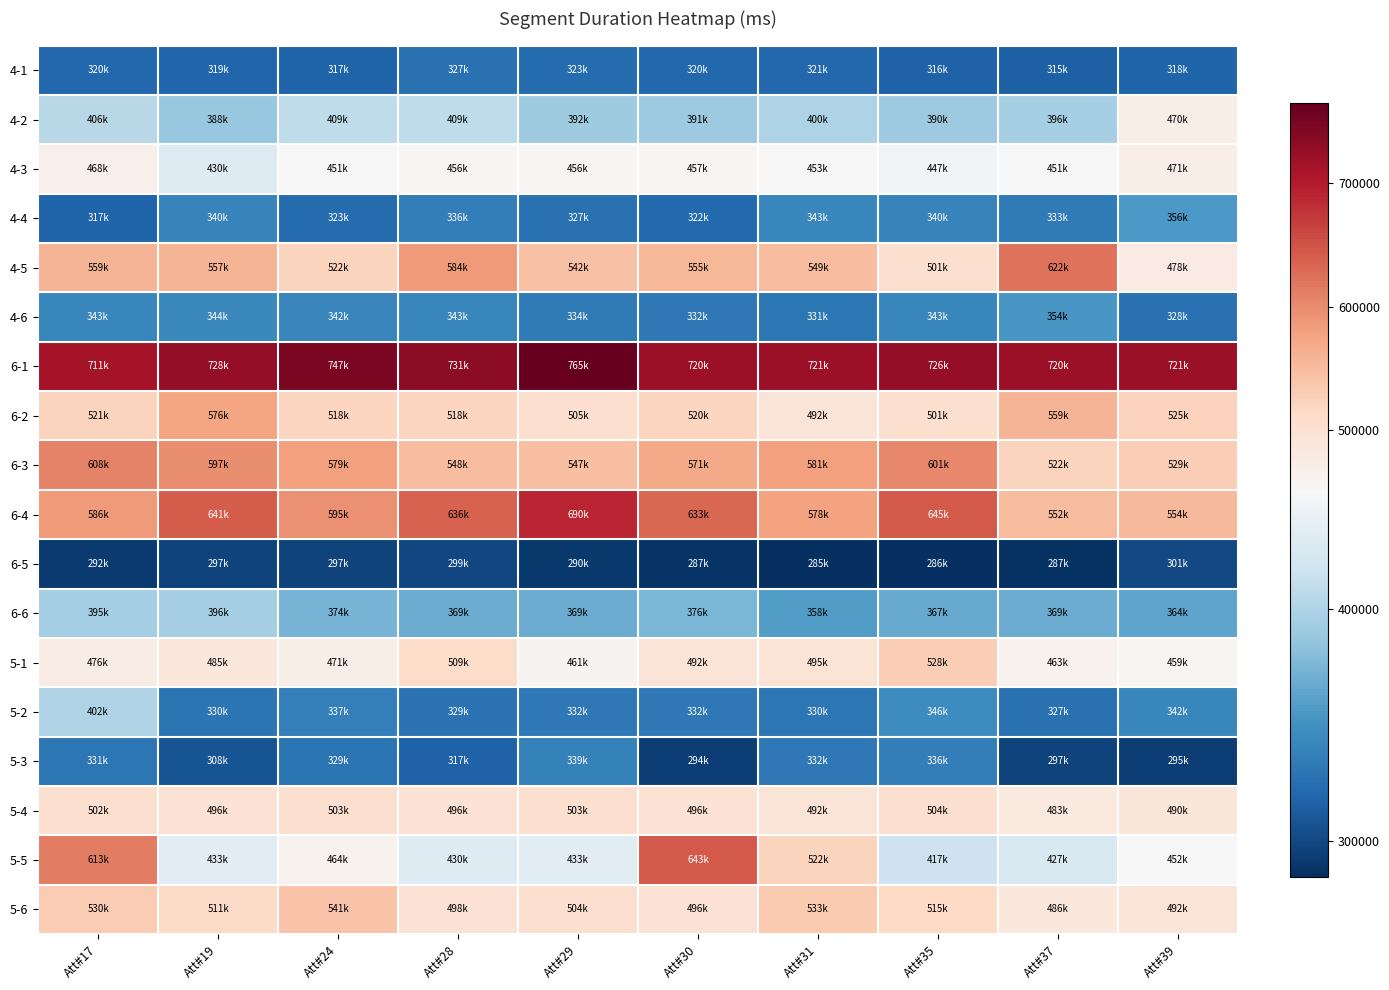

What is the total value across all series at Att#35?

8109214